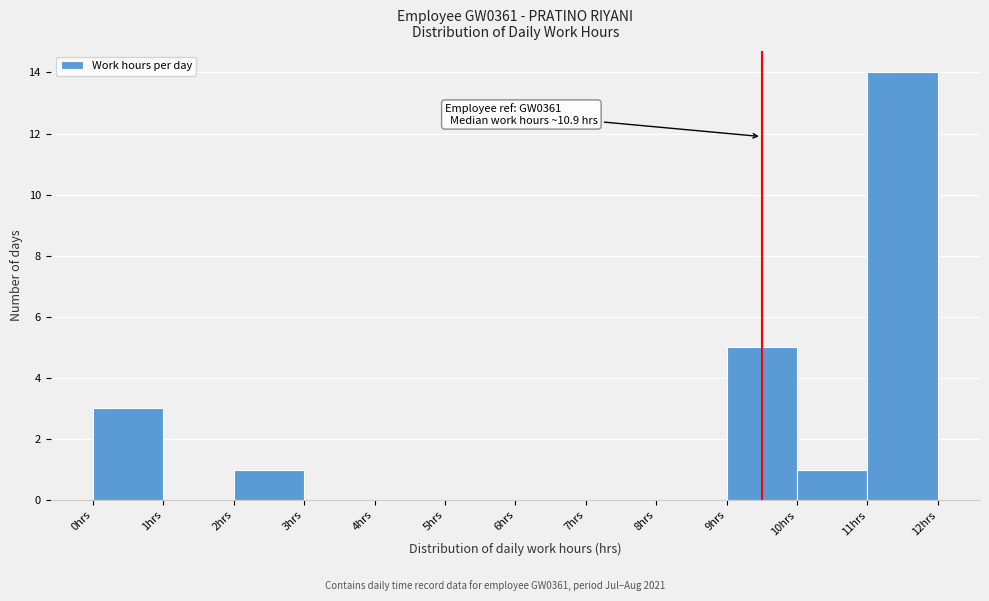

Which range on the x-axis has the tallest bar?

11 to 12